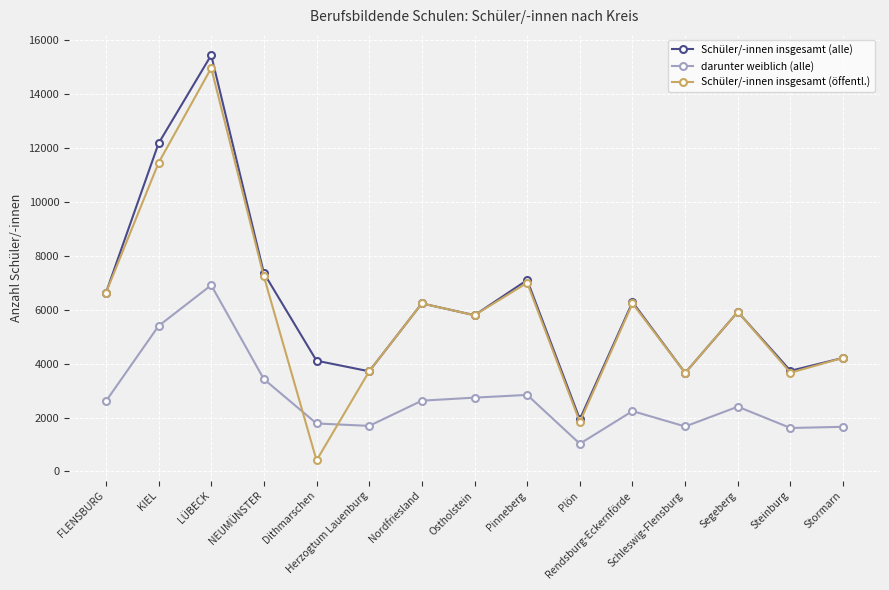

What position from the right is Herzogtum Lauenburg?

10